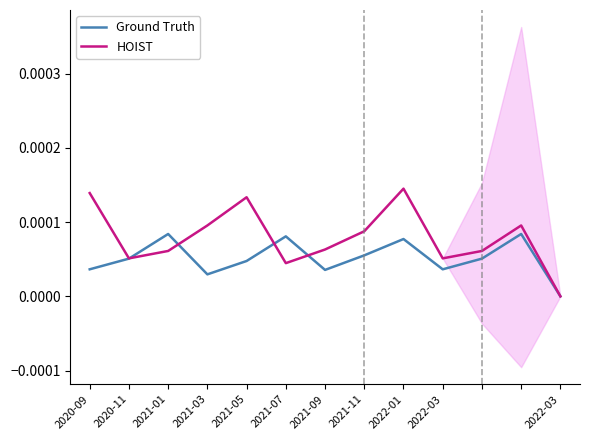

Which has a higher value, 2021-03 or 2021-07?

2021-07